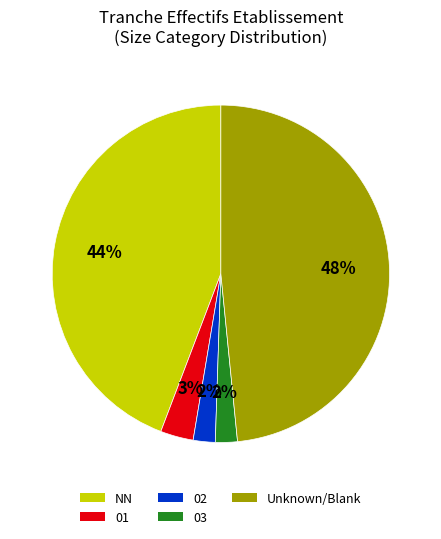

Is 01 the majority of the pie?

No